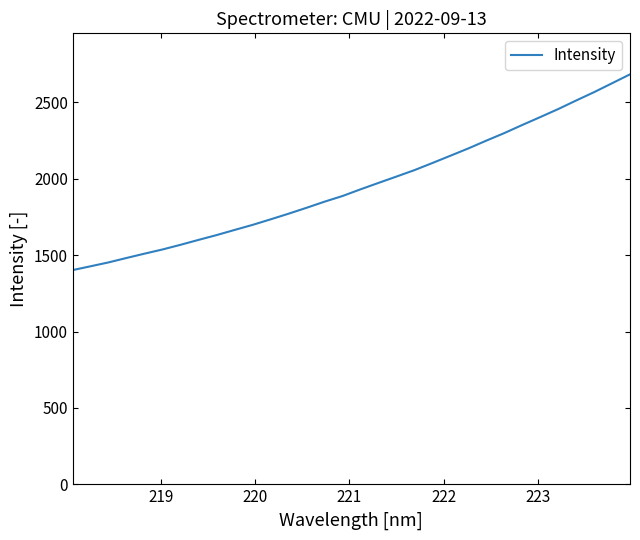

What is the difference between the maximum and minimum values?

1281.3